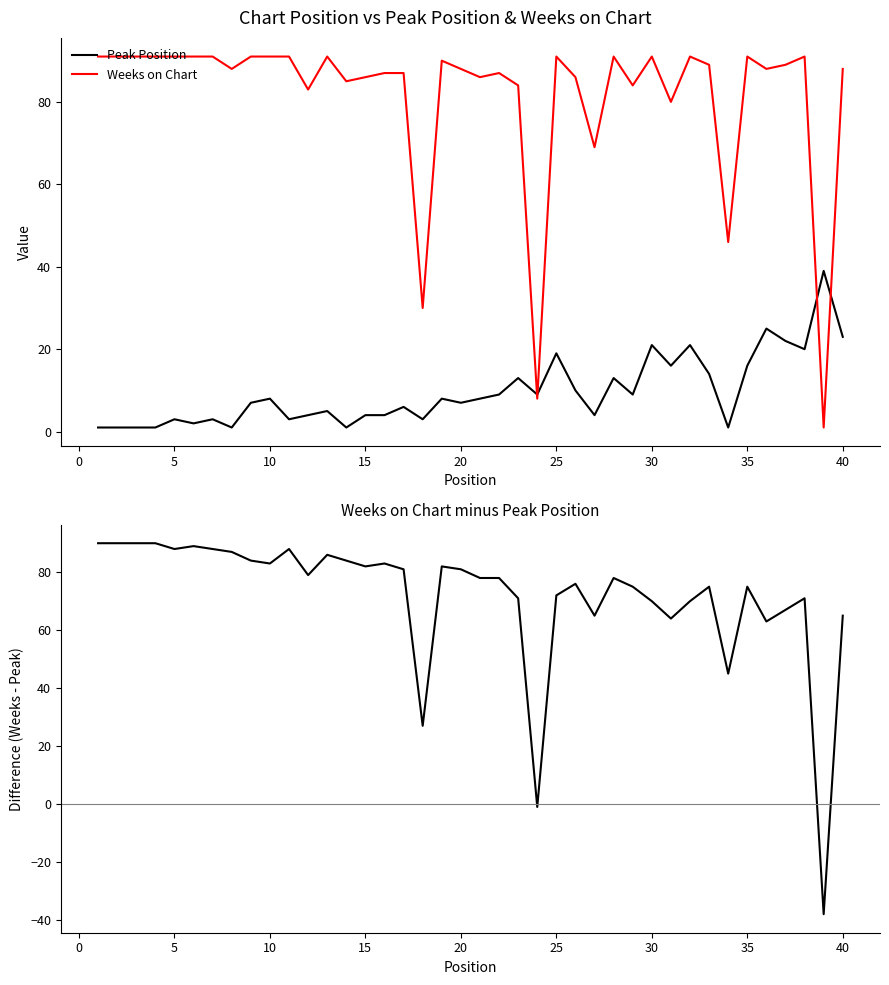

How many data points does each series have?

40